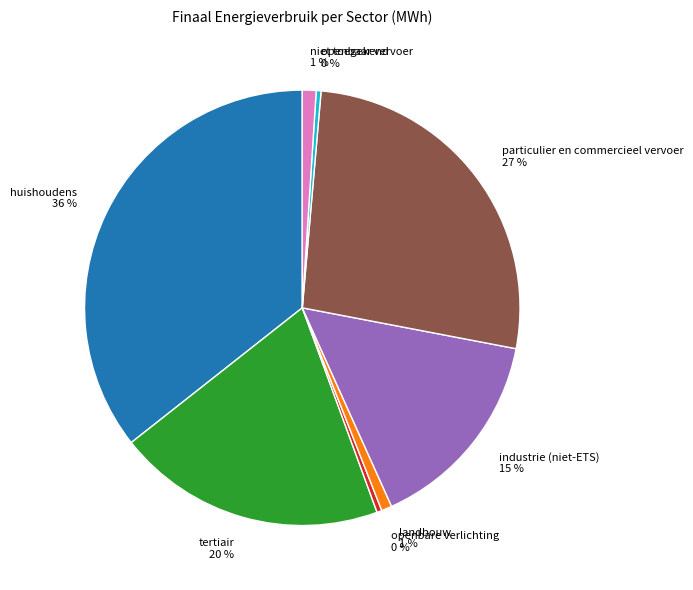

Between particulier en commercieel vervoer and industrie (niet-ETS), which is larger?

particulier en commercieel vervoer